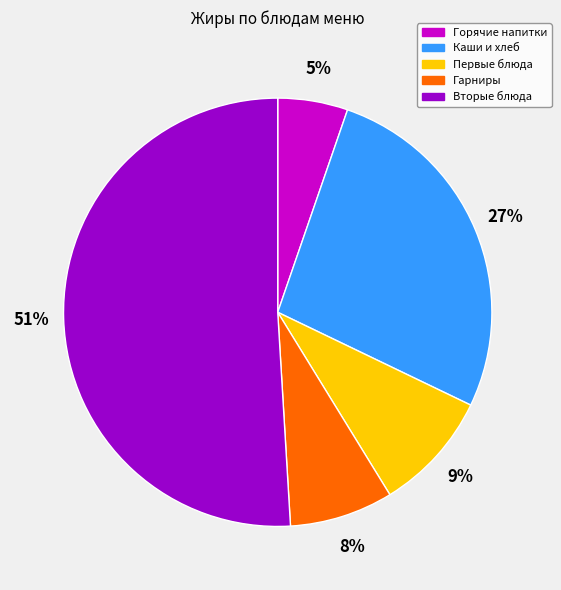

Does Каши и хлеб represent more than half of the total?

No